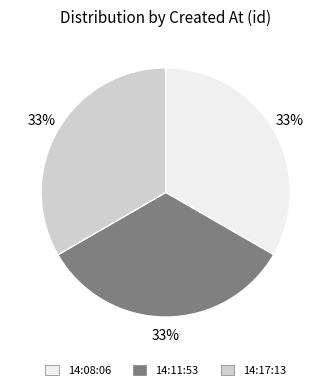

True or false: 14:08:06 accounts for 33% of the total.

True